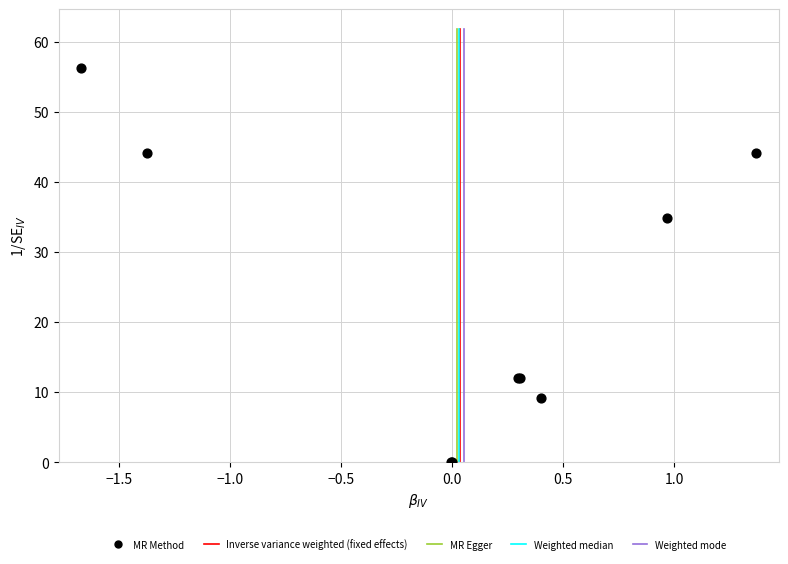

What Y value in the scatter plot is closest to 28?

34.9